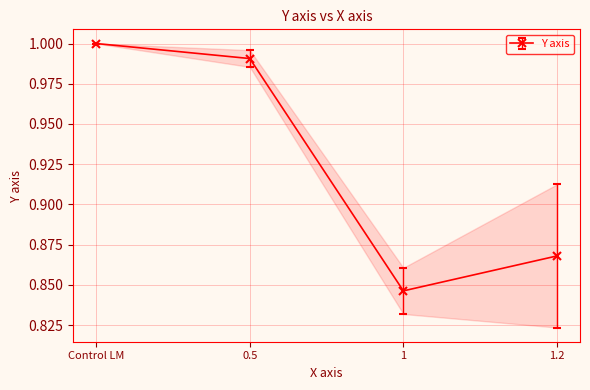

What is the change in value from 0.5 to 1?

-0.1